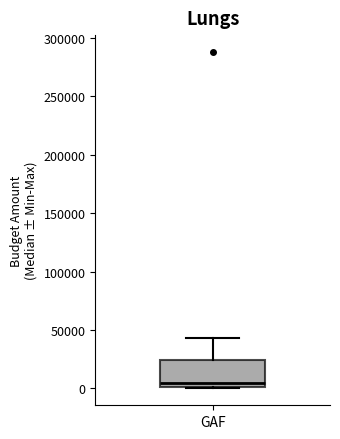

Where is the upper edge of the box for GAF on the y-axis? The values are not printed on the chart, so give them approximately, as read against the axis.

25000